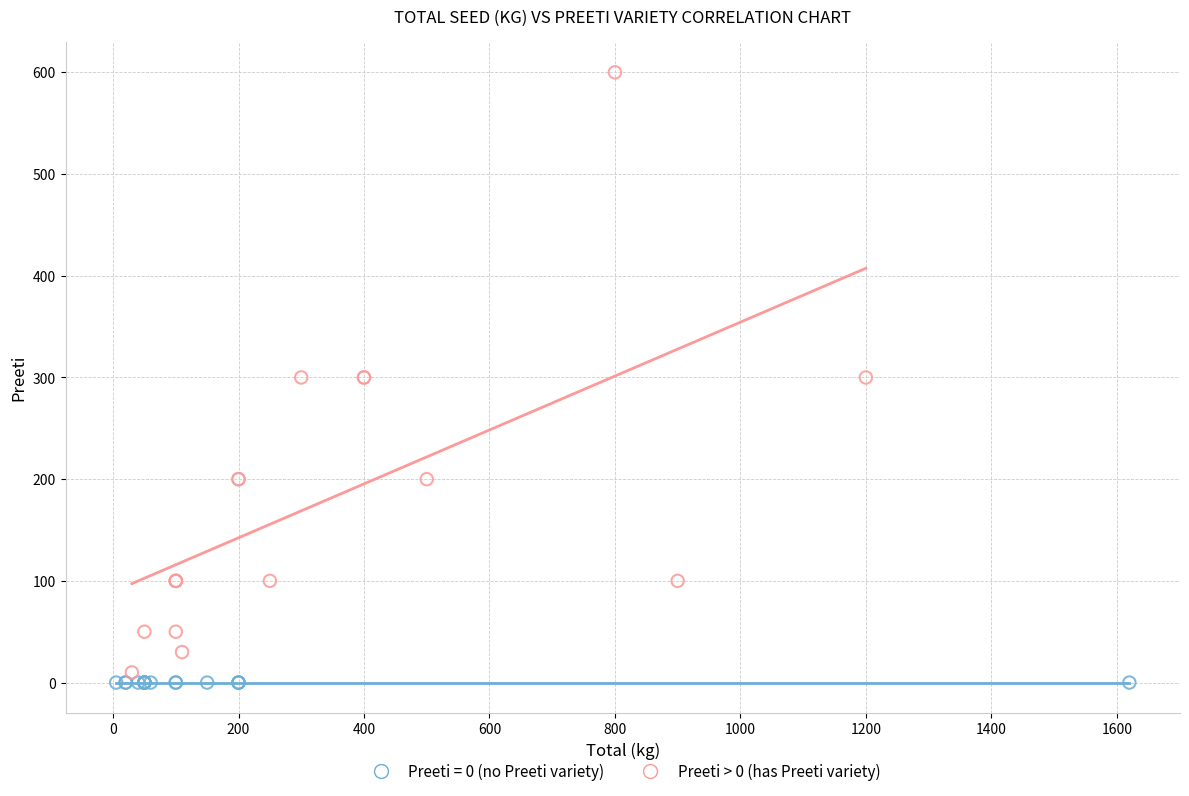

Which series reaches the maximum Y coordinate?

Preeti > 0 (has Preeti variety)